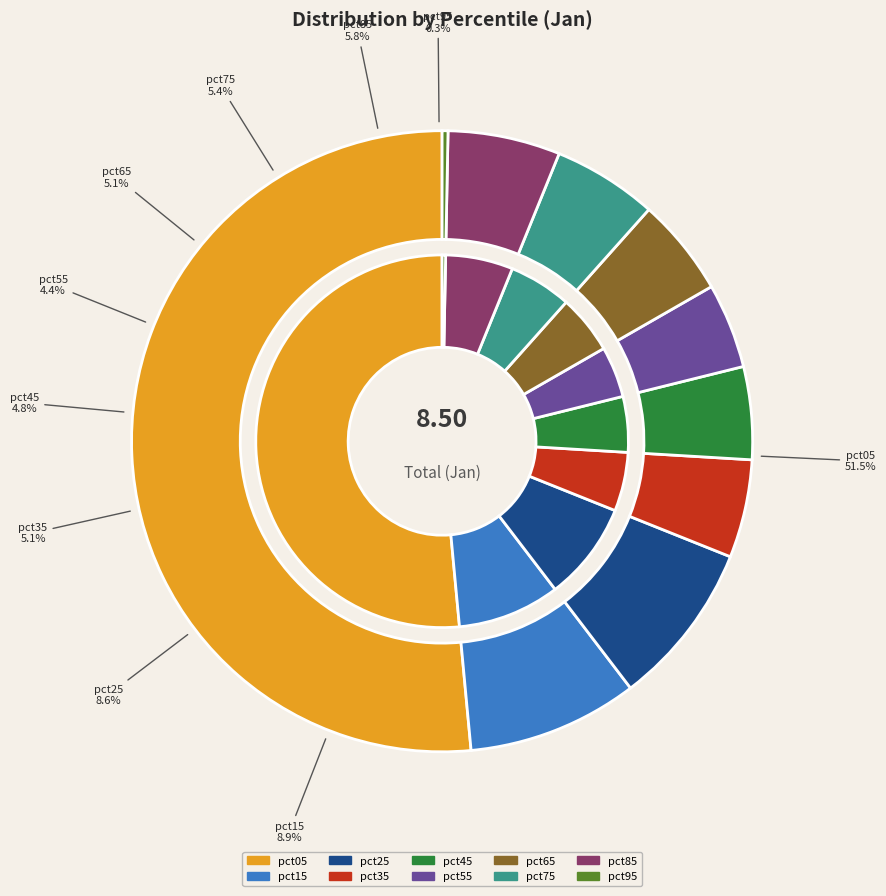

To the nearest percent, what is the combined percentage of pct45 and pct85?

11%